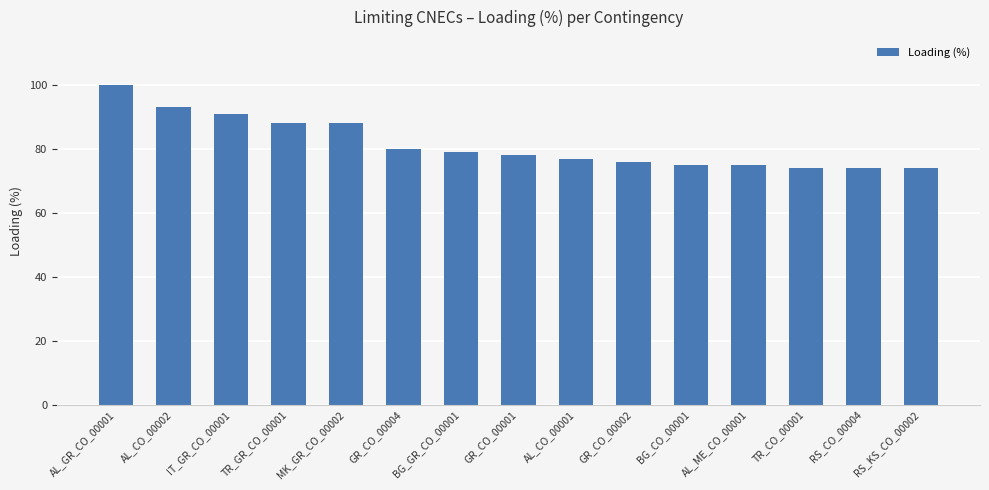

How many bars are there in total?

15